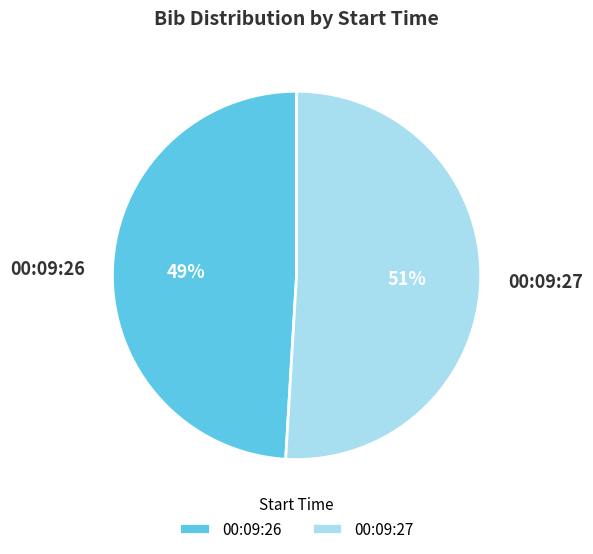

Rank the categories by value from highest to lowest.

00:09:27, 00:09:26